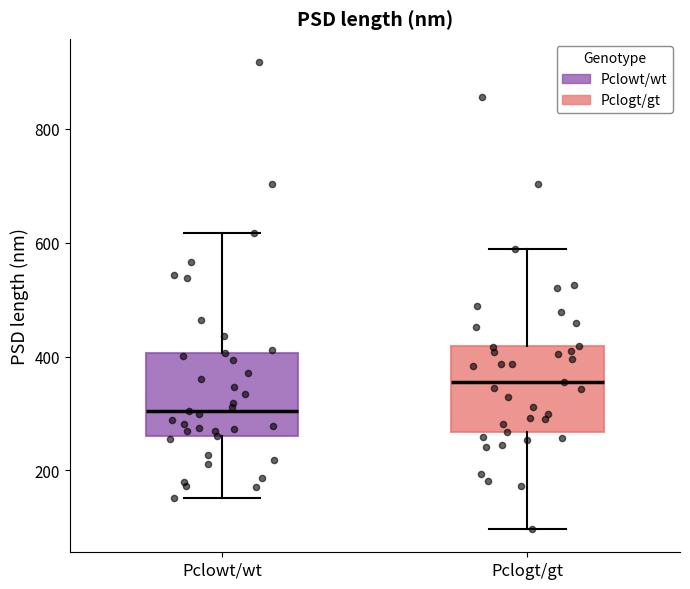

Where does the lower whisker of the box for Pclogt/gt end on the y-axis? The values are not printed on the chart, so give them approximately, as read against the axis.

100